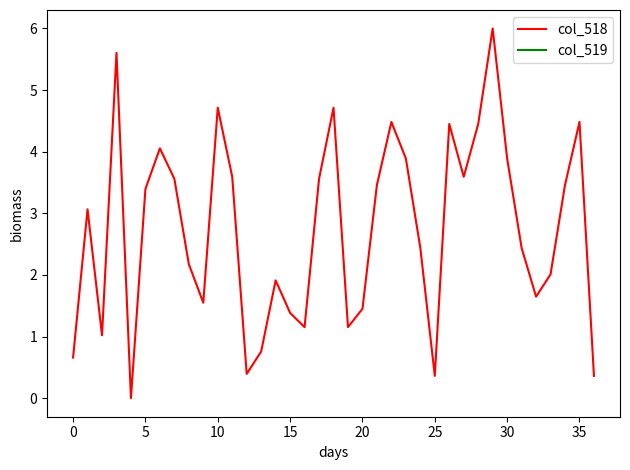

True or false: col_518 and col_519 intersect in this chart.

False